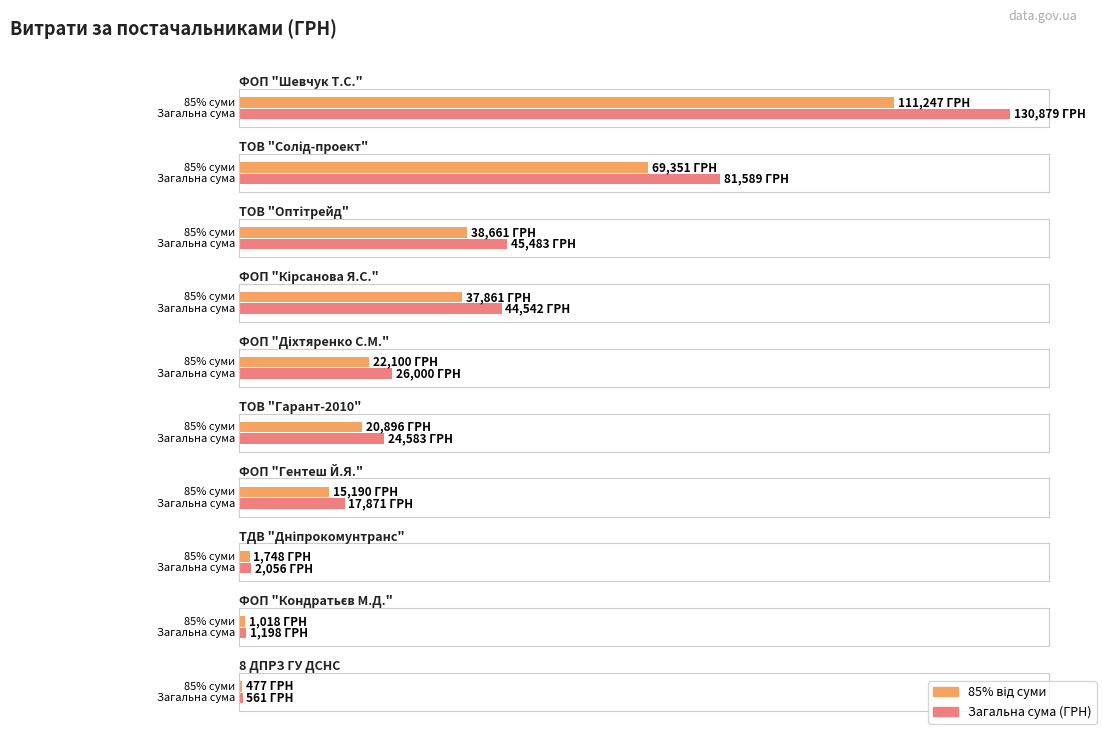

The chart shows a value of 25139.5 at ФОП "Гентеш Й.Я.". True or false?

False